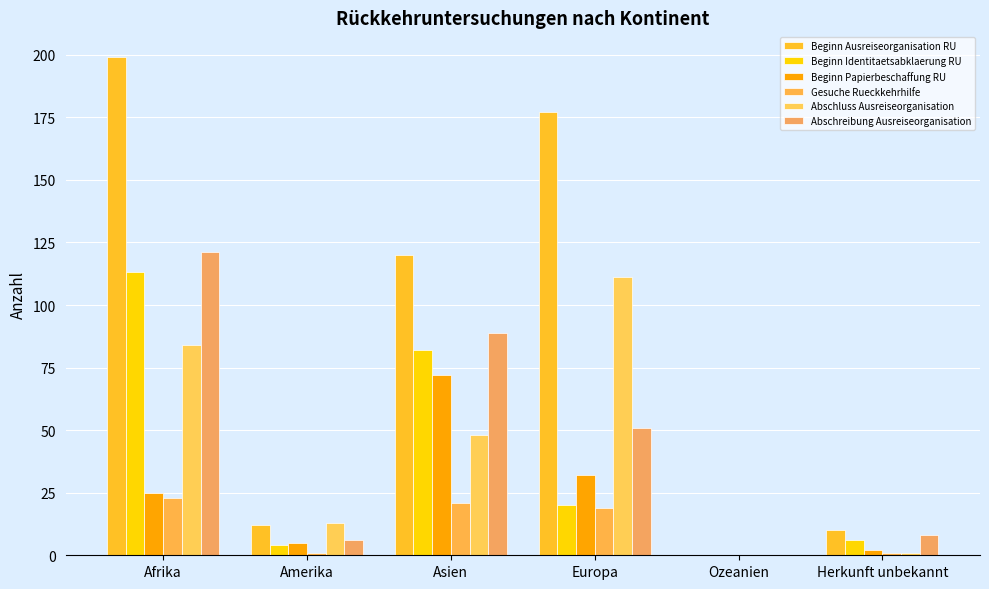

How many categories are shown in the chart?

6